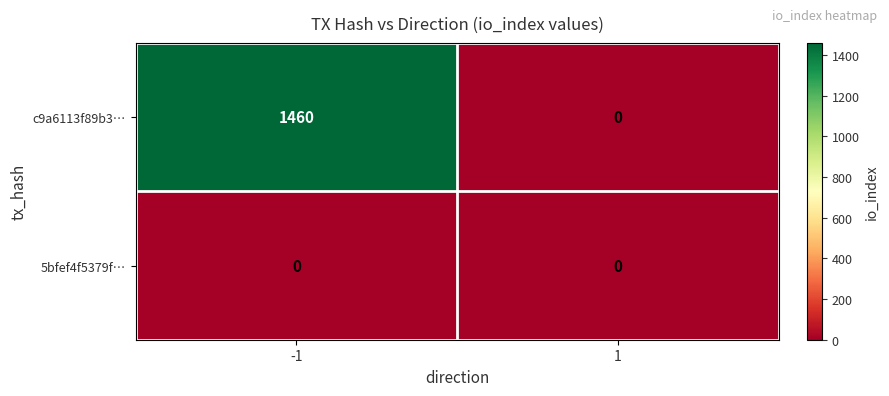

Read the c9a6113f89b3… value at -1, to the nearest 10.

1460